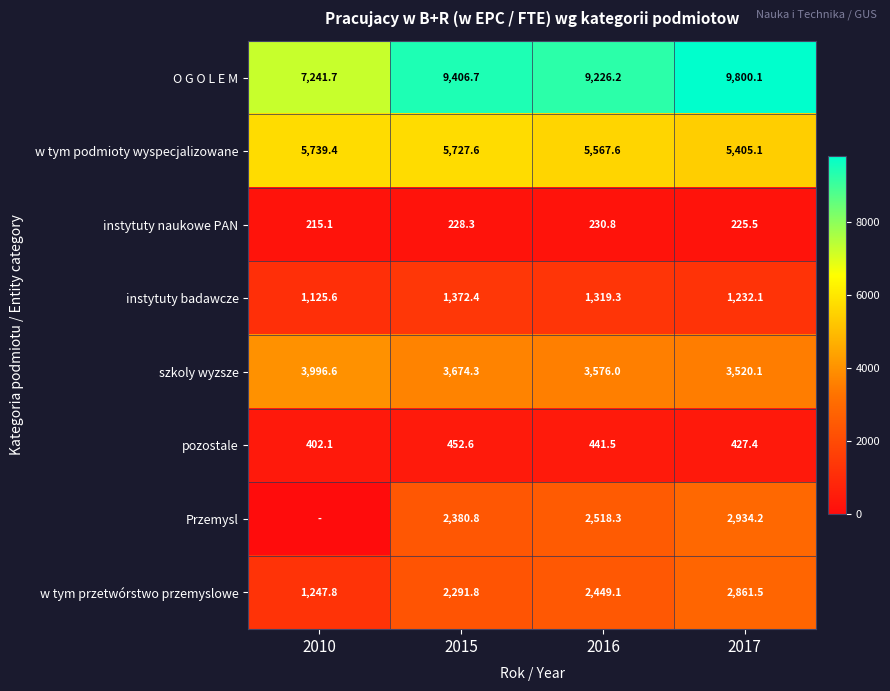

At how many categories does at least one series exceed 1843?

4